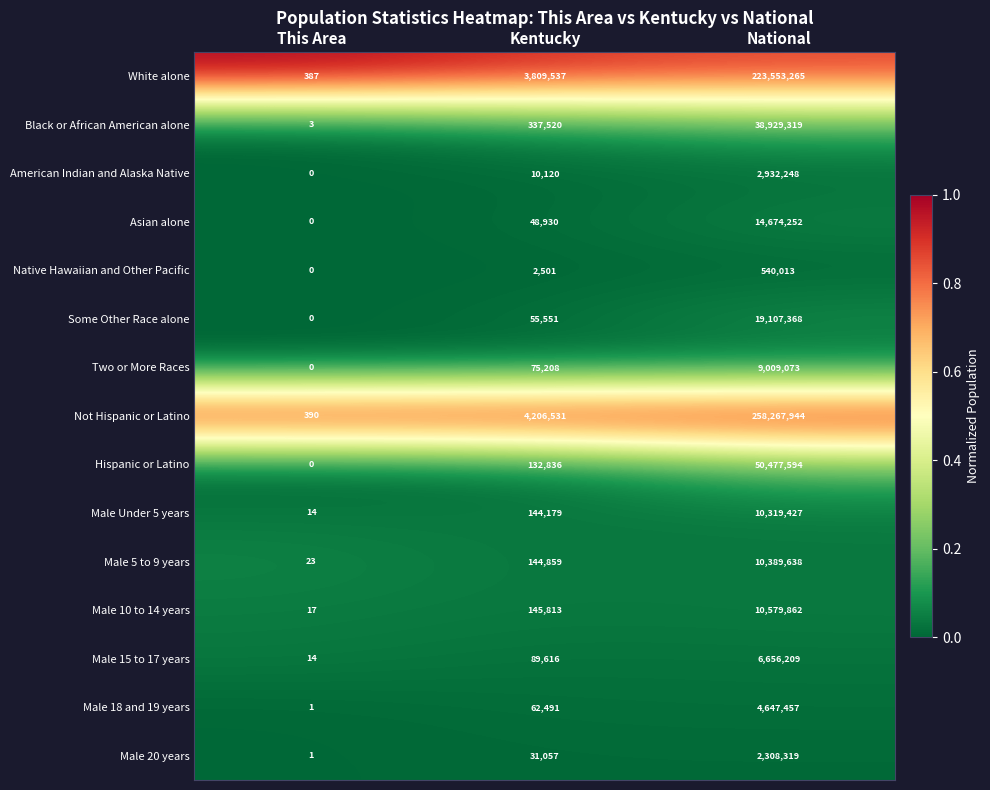

What is the total value across all series at This Area?

850